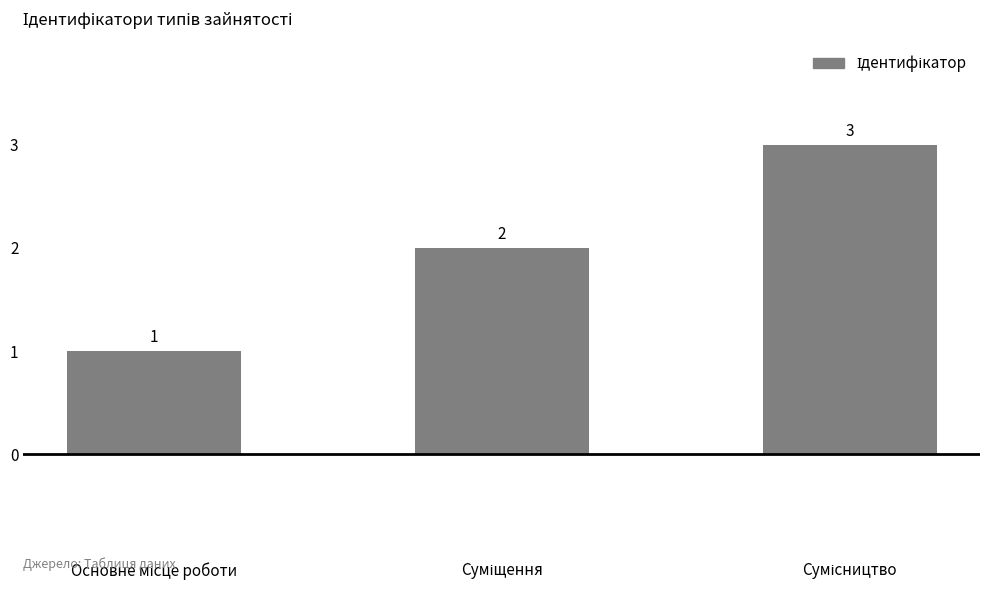

Does the chart contain any negative values?

No